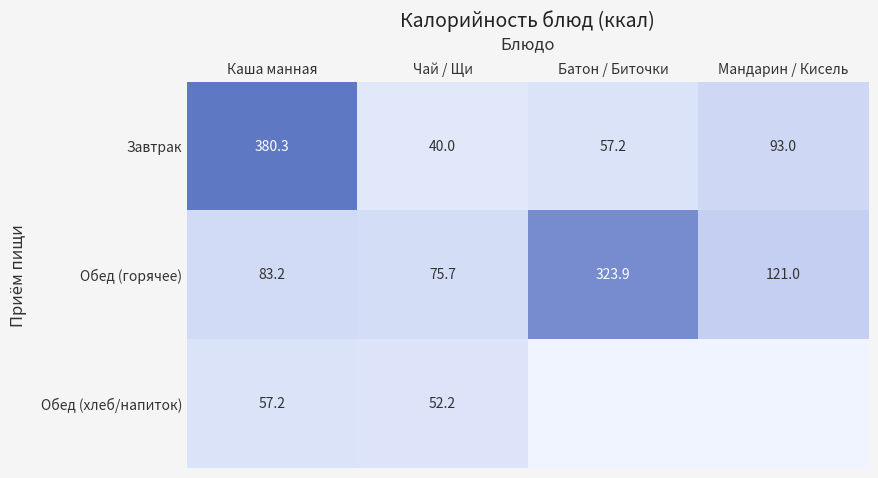

What is the sum of the Обед (хлеб/напиток) values at Чай / Щи and Каша манная?

109.4